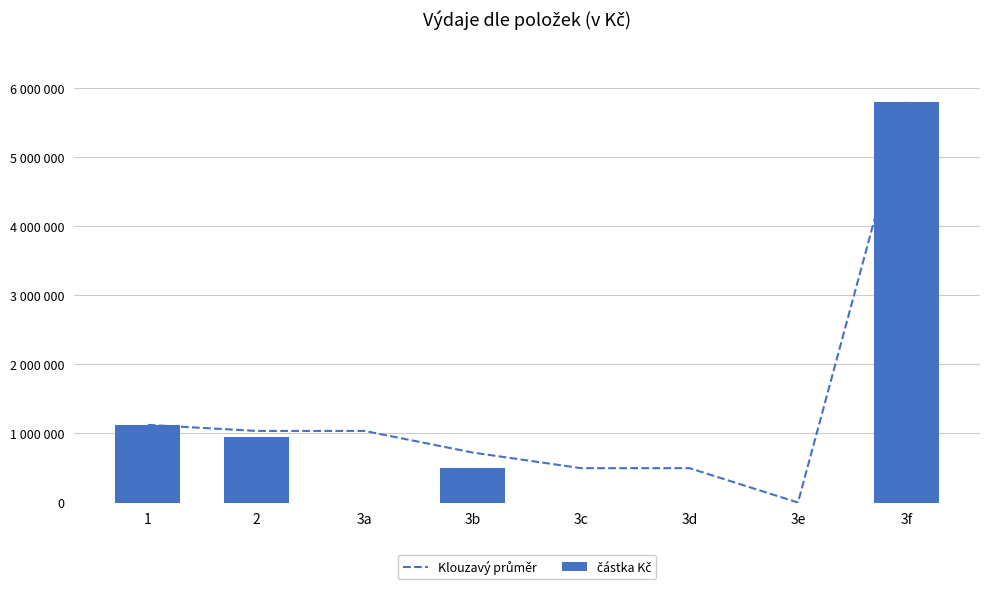

Which label corresponds to the smallest value in the chart?

3e